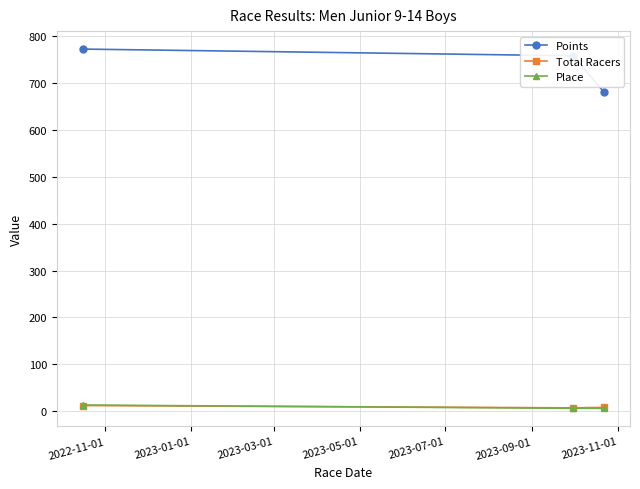

At how many categories does at least one series exceed 194?

3